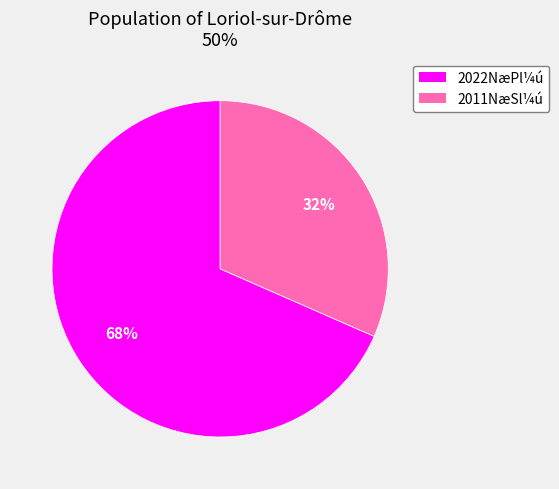

How many segments does this pie chart have?

2